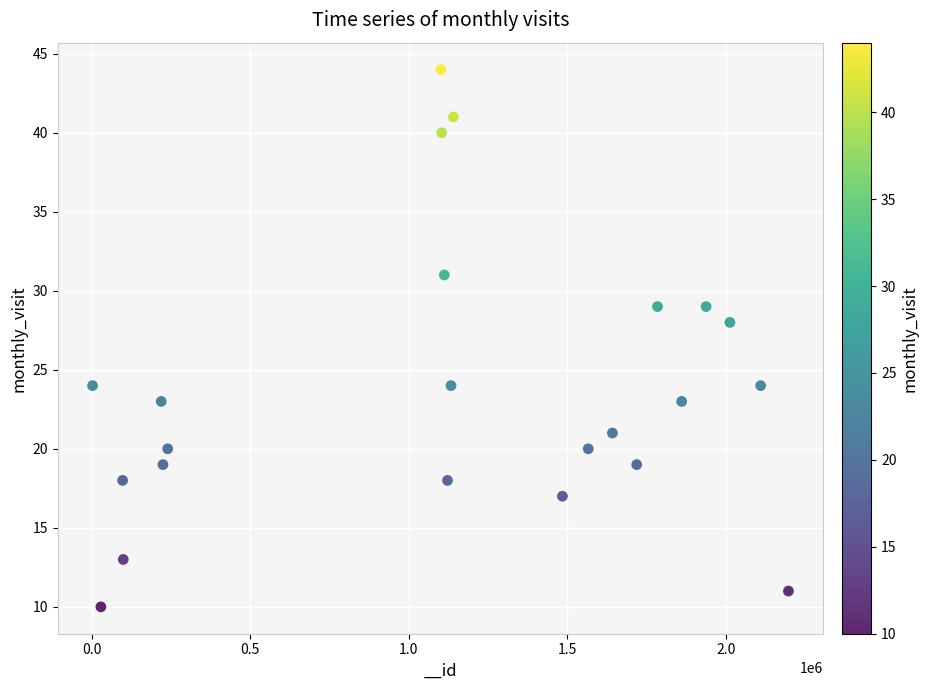

What is the range of X values (max minus min)?

2194645